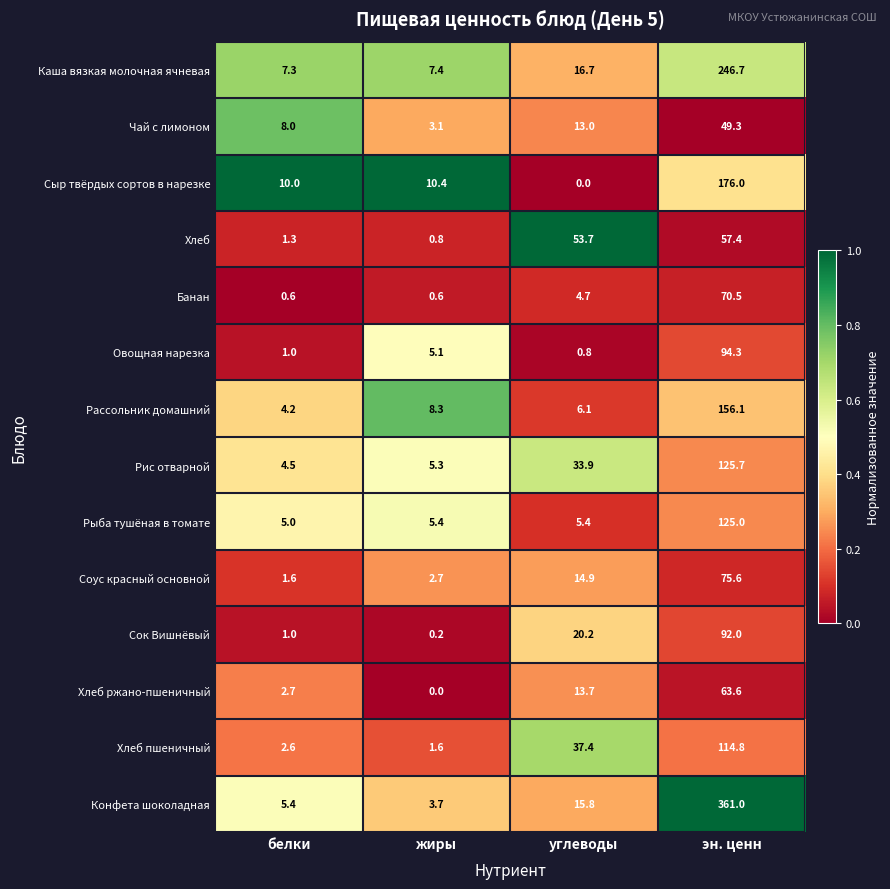

What is the sum of all Конфета шоколадная values?

385.9